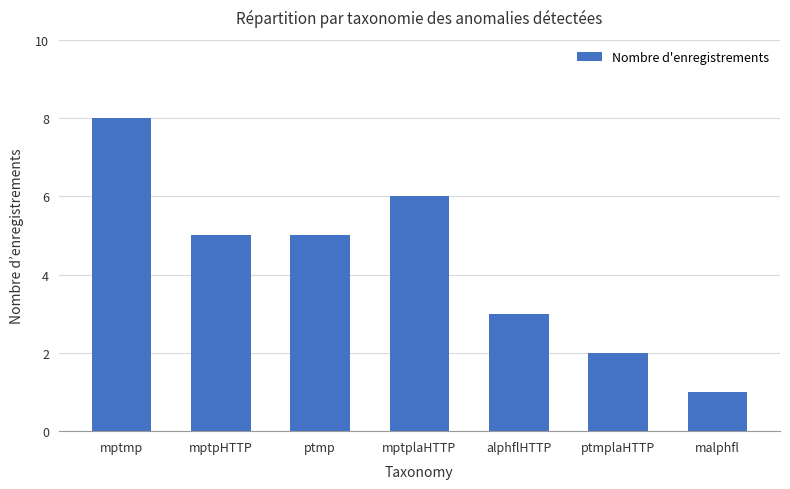

Count the values in the range 2 to 6.

5